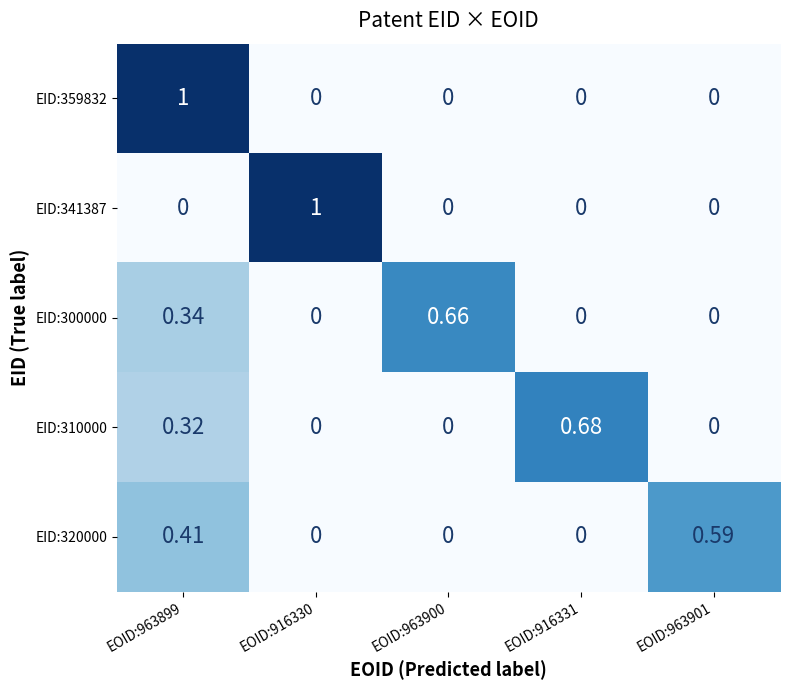

How many categories are shown in the chart?

5